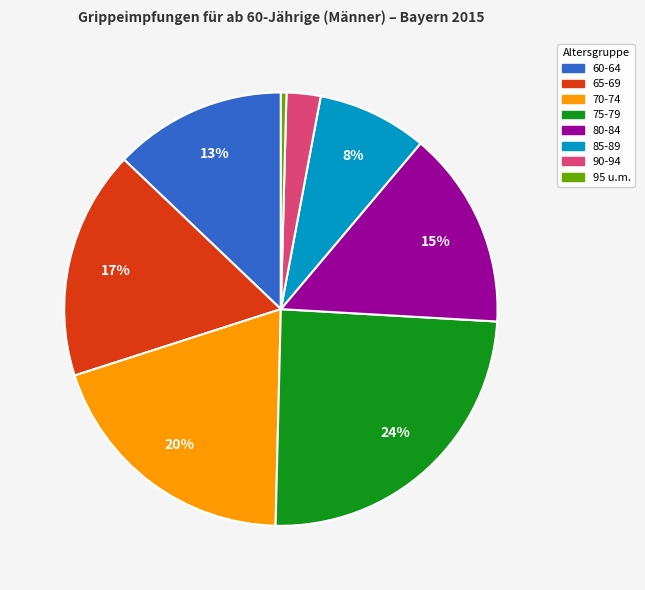

True or false: 80-84 accounts for 24% of the total.

False